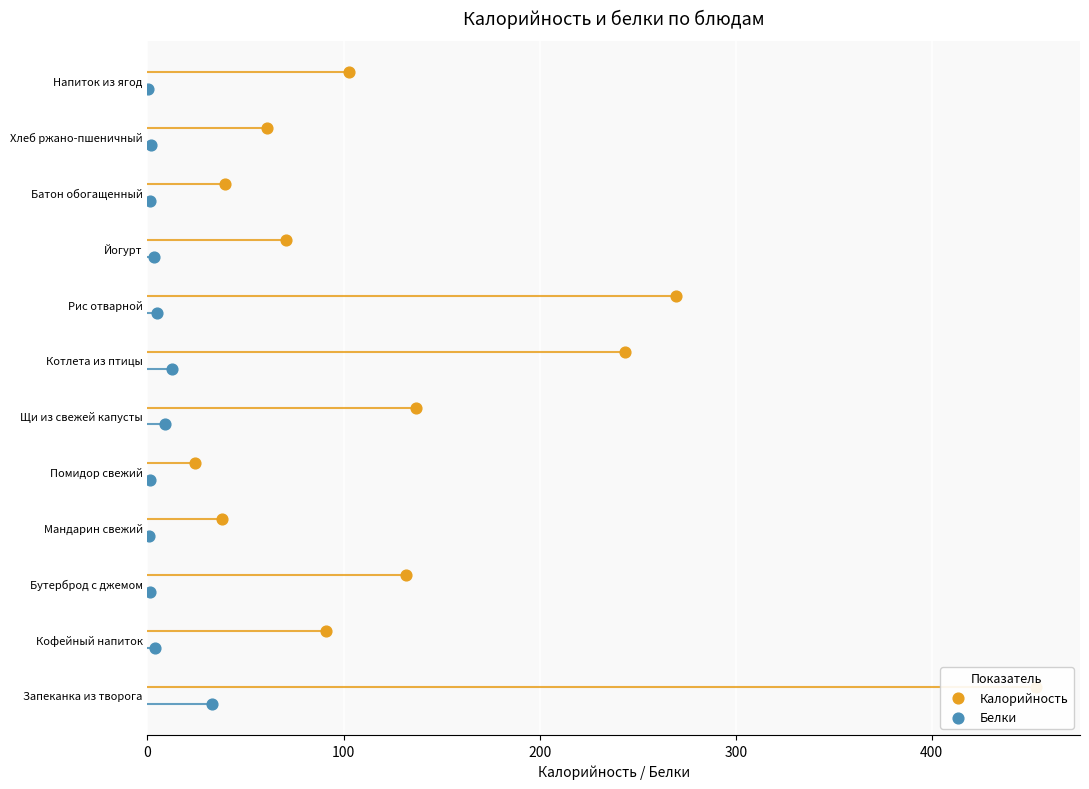

What are all the series names shown in the legend?

Калорийность, Белки